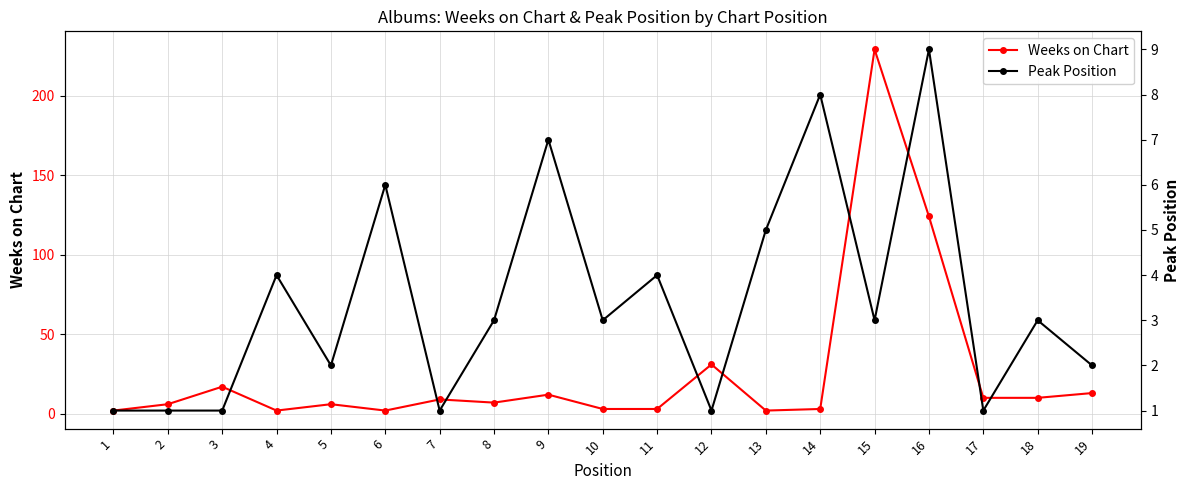

Rank the series at 9 from highest to lowest value.

Weeks on Chart, Peak Position